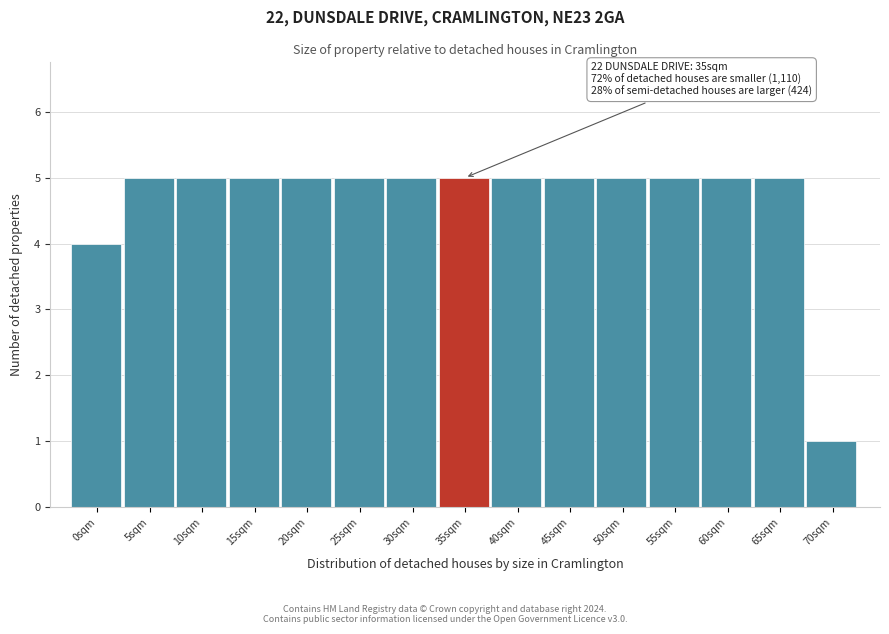

Reading left to right, extract all data points from this chart.

0sqm=4	5sqm=5	10sqm=5	15sqm=5	20sqm=5	25sqm=5	30sqm=5	35sqm=5	40sqm=5	45sqm=5	50sqm=5	55sqm=5	60sqm=5	65sqm=5	70sqm=1